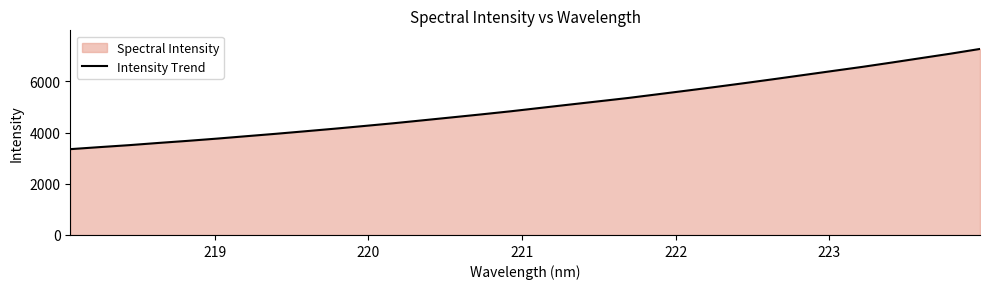

What is the greatest value displayed?

7263.9